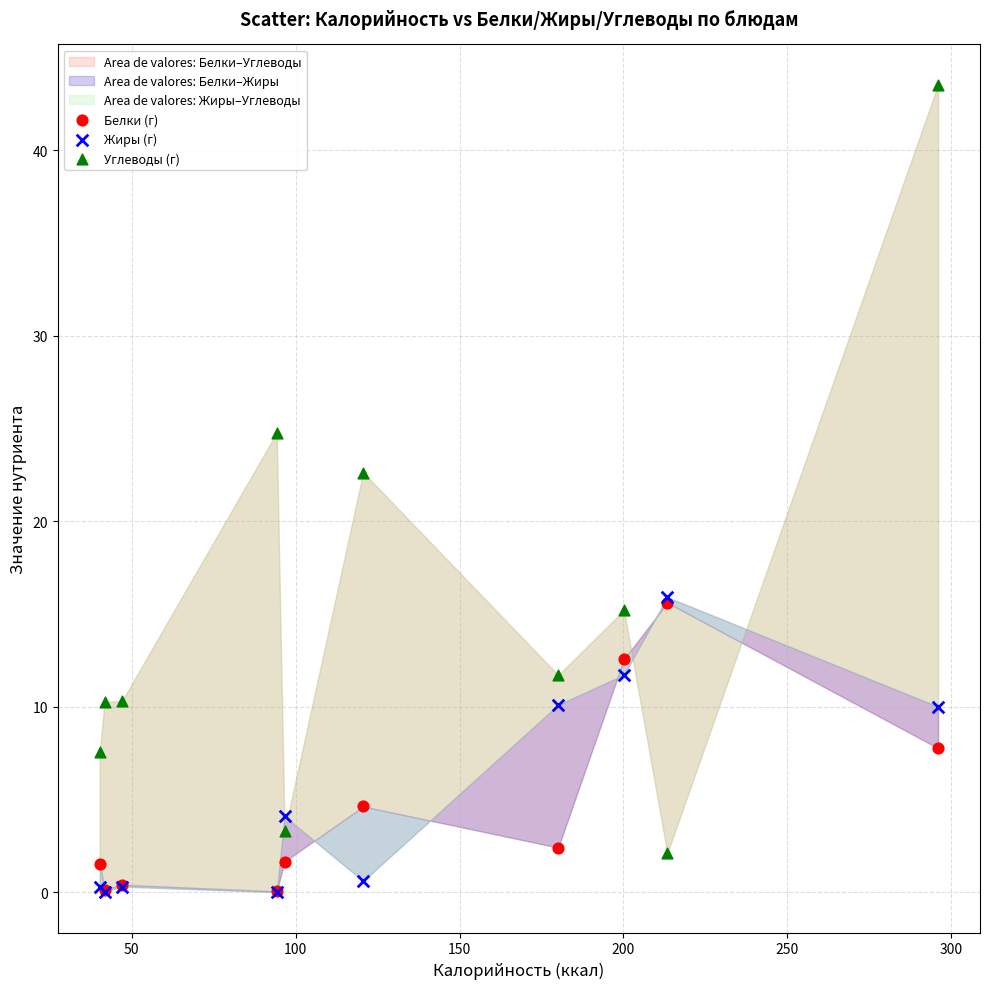

Which series has the widest spread of Y values?

Углеводы (г)